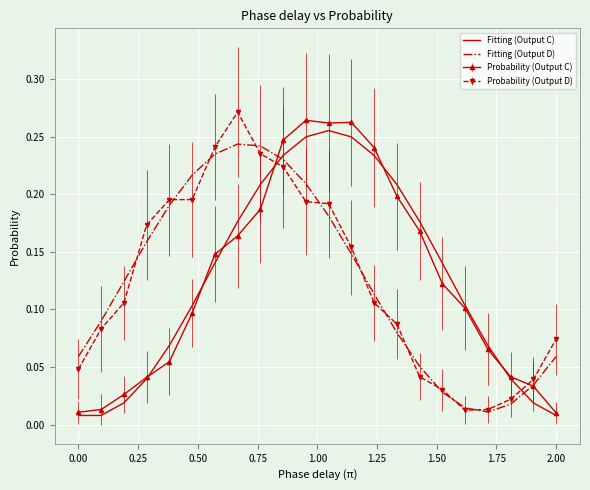

True or false: Probability (Output D) and Probability (Output C) cross at least once.

True